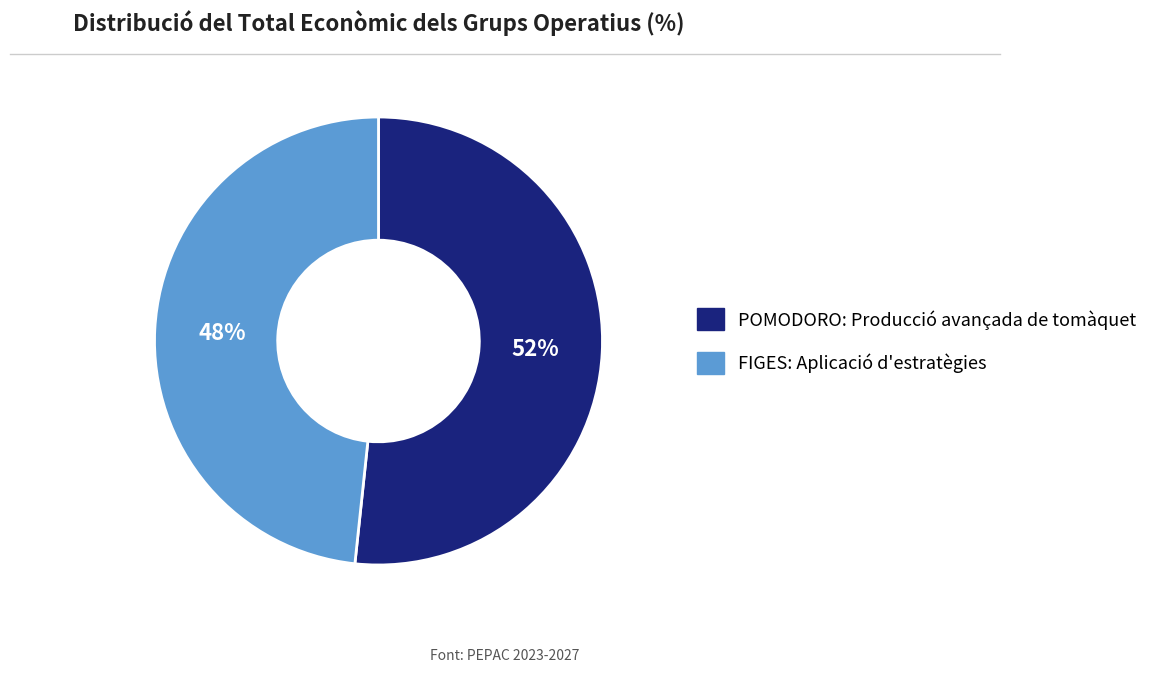

Rank the categories by value from lowest to highest.

FIGES: Aplicació d'estratègies, POMODORO: Producció avançada de tomàquet